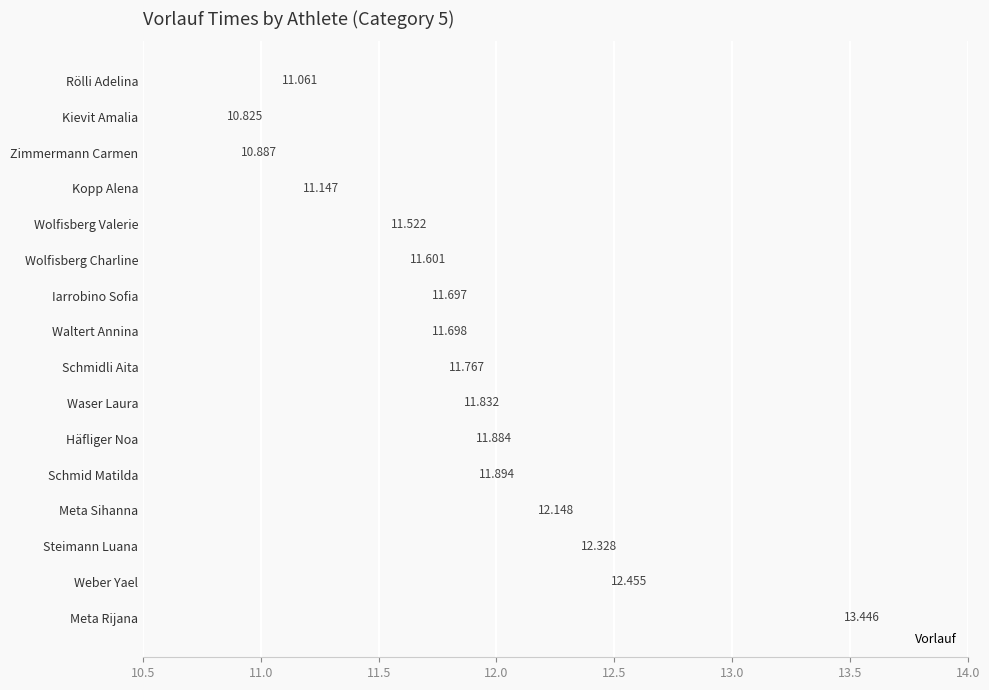

Count the number of categories in the chart.

16